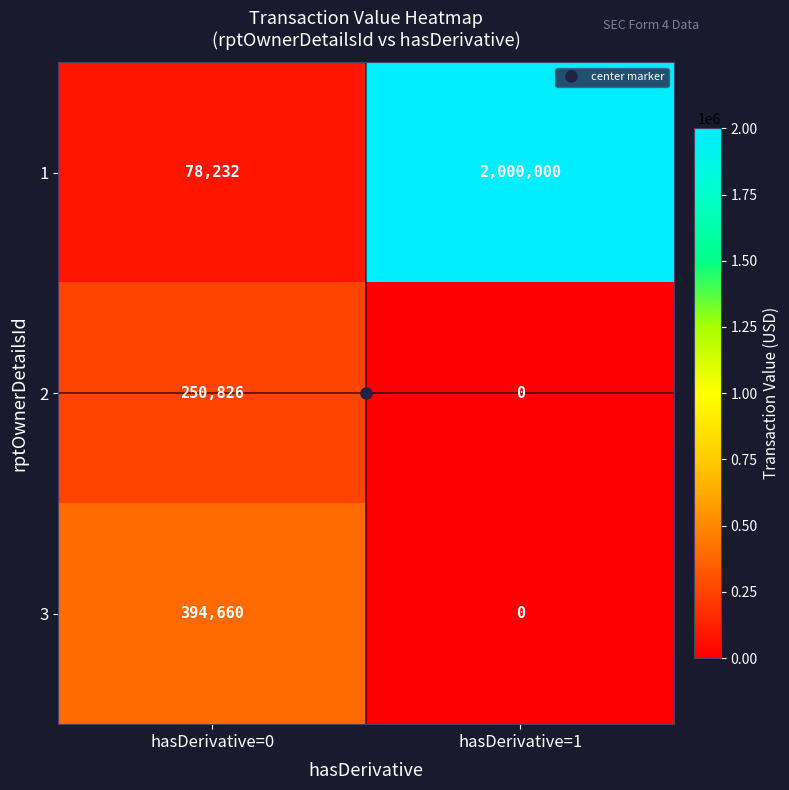

What is the spread (max minus min) of values at hasDerivative=0?

316428